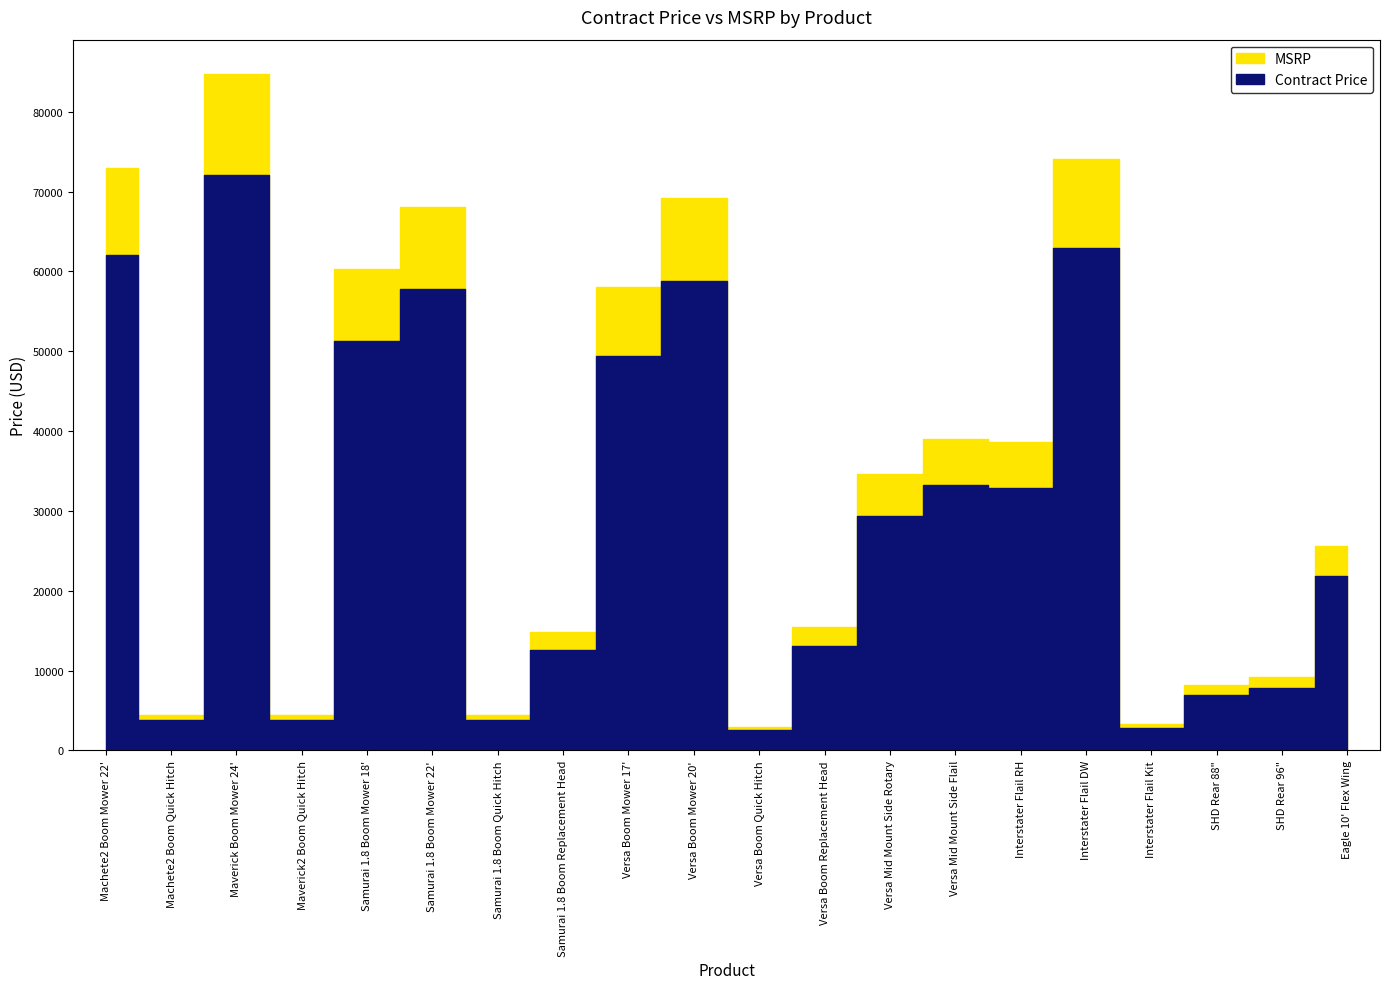

True or false: MSRP has more than 1 points higher than both neighbors.

True